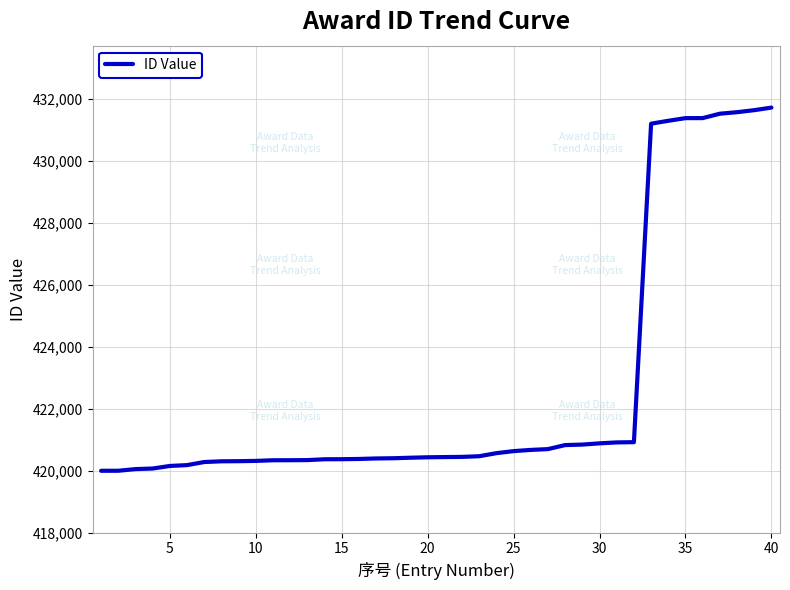

What is the average value?

422640